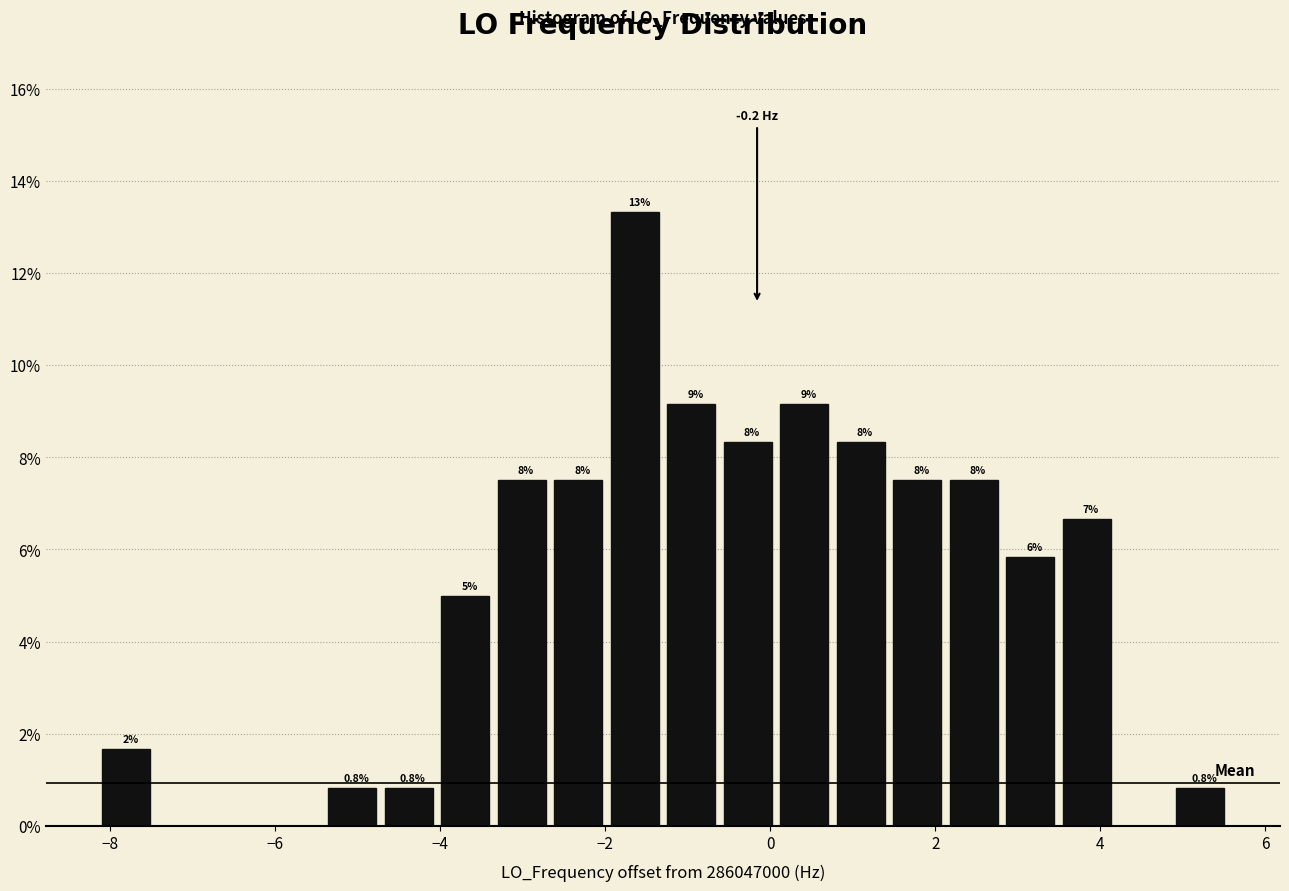

Around what value on the x-axis is the tallest bar? Give the approximate position of its centre, as read against the axis.

-1.6